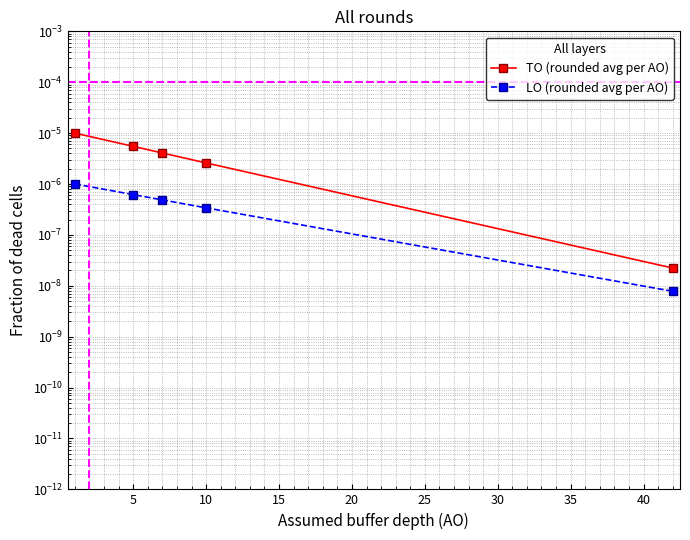

List the series in order of their overall mean, highest first.

TO (rounded avg per AO), LO (rounded avg per AO)